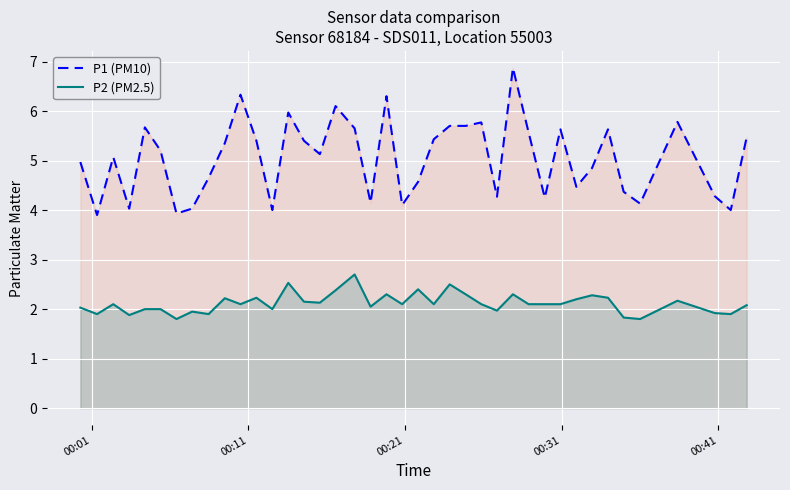

What is the average value of the P1 (PM10) series?

5.1